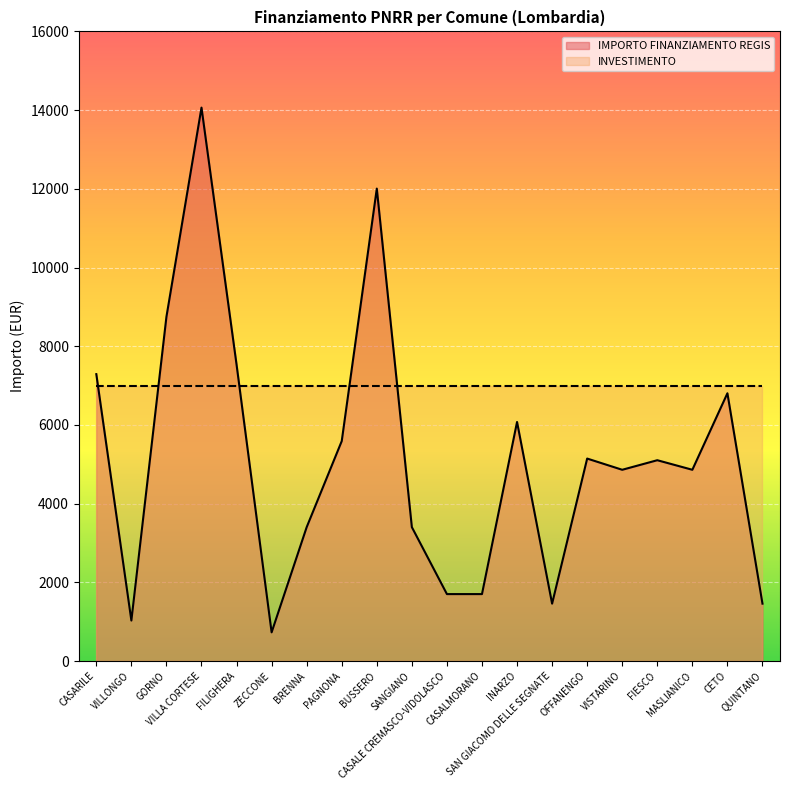

List the labels in order of value, smallest first.

ZECCONE, VILLONGO, SAN GIACOMO DELLE SEGNATE, QUINTANO, CASALE CREMASCO-VIDOLASCO, CASALMORANO, BRENNA, SANGIANO, VISTARINO, MASLIANICO, FIESCO, OFFANENGO, PAGNONA, INARZO, CETO, CASARILE, FILIGHERA, GORNO, BUSSERO, VILLA CORTESE